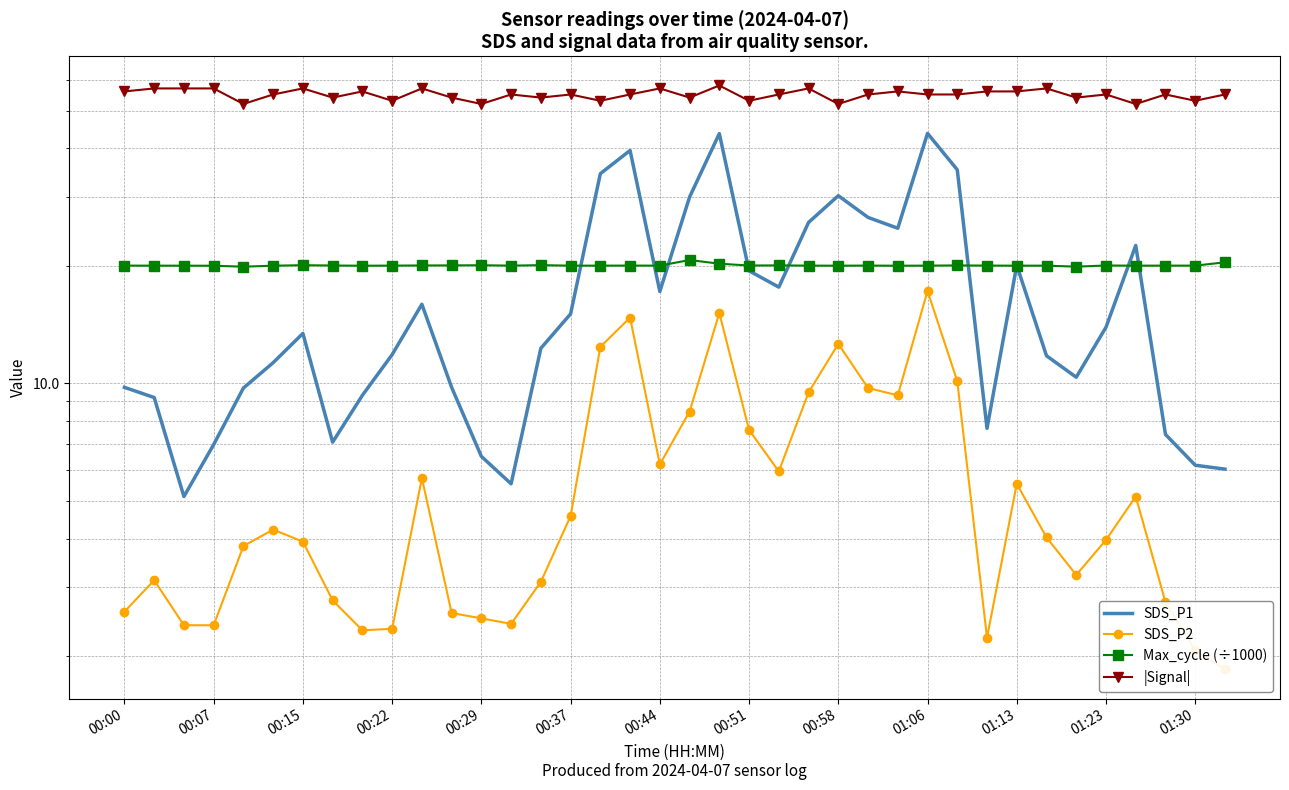

Between 00:07 and 15, which is larger?

15